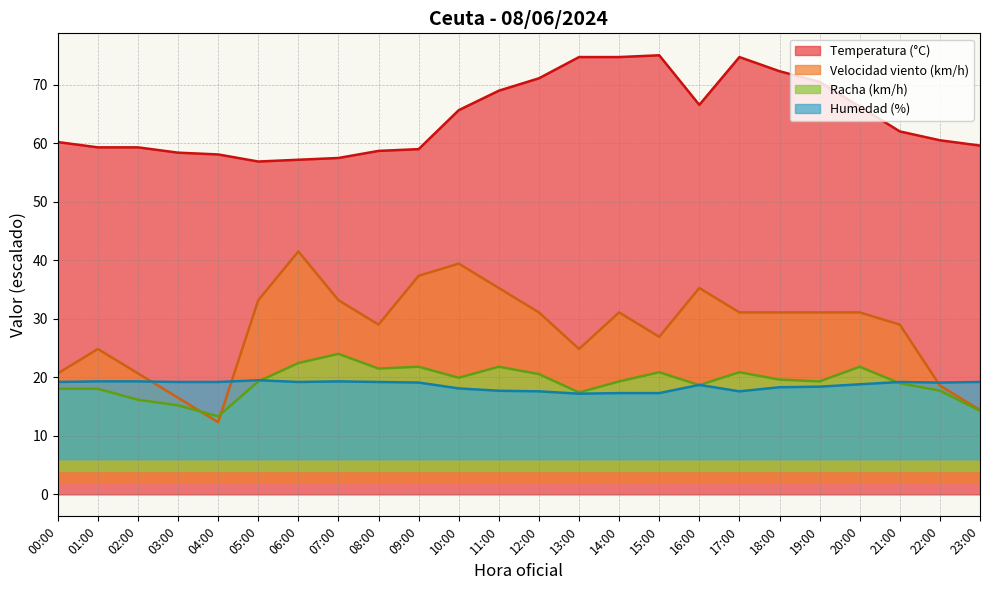

What is the sum of all Velocidad viento (km/h) values?

679.3